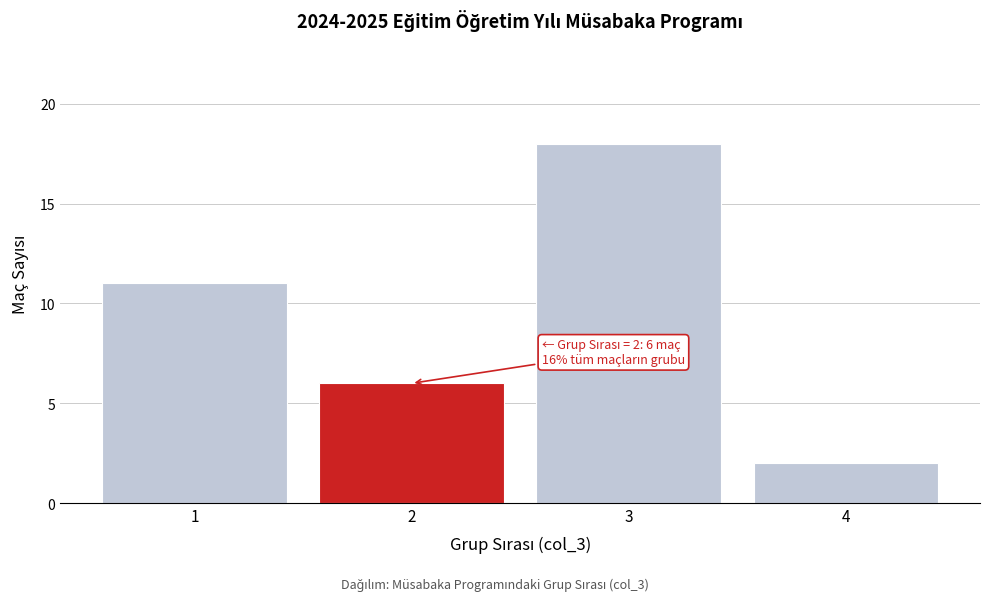

Reading left to right, list all the values displayed in this chart.

11	6	18	2